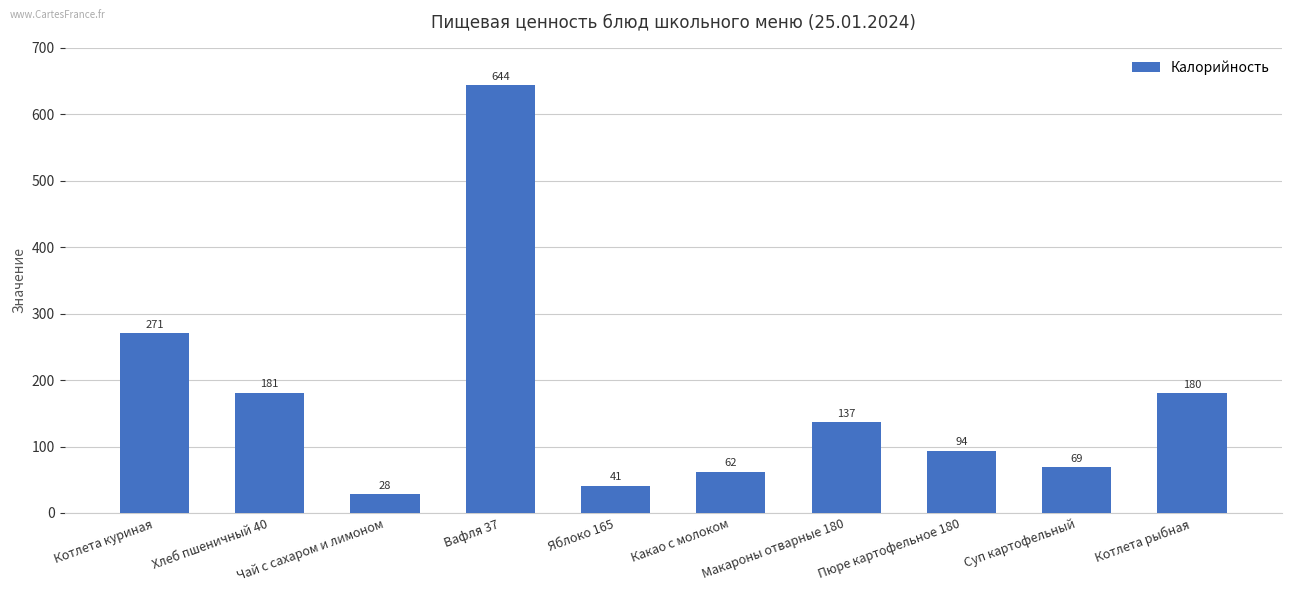

Reading left to right, list all the values displayed in this chart.

271	181	28	644	41	62	137	94	69	180